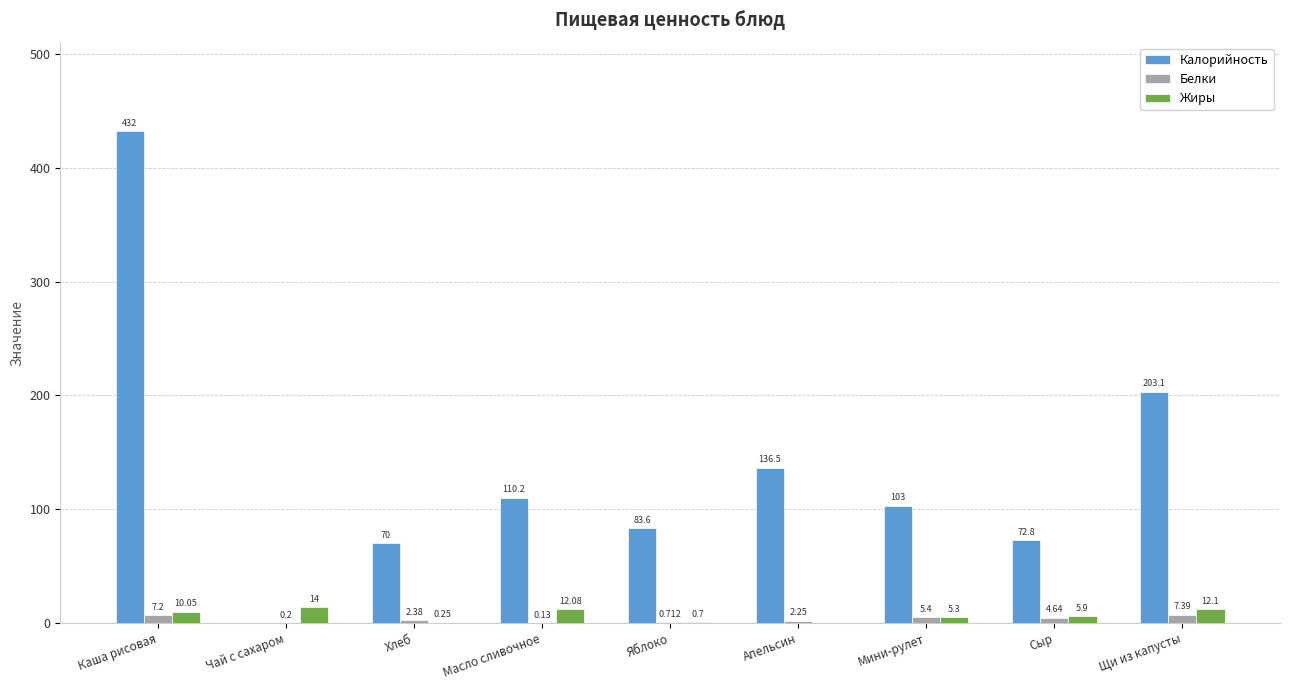

At which category does the chart reach its peak across all series?

Каша рисовая